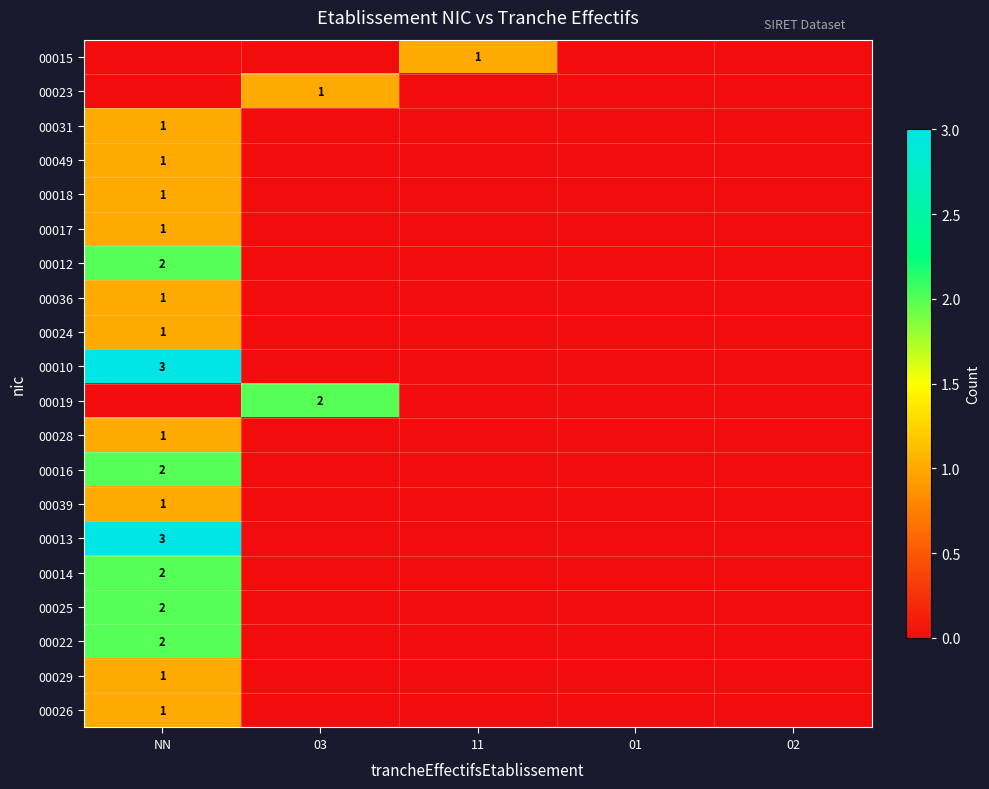

At how many categories does at least one series exceed 1?

2